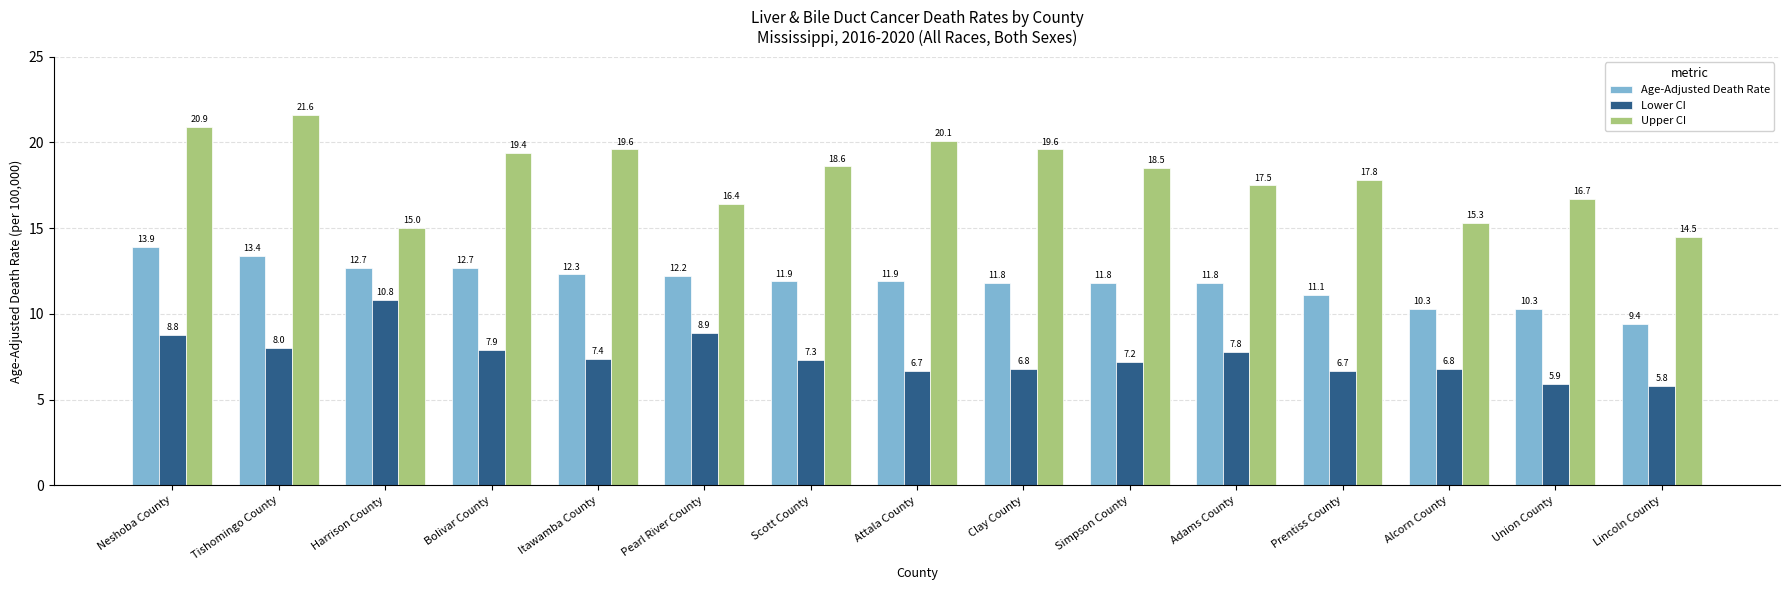

Reading left to right, extract all data points from this chart.

Age-Adjusted Death Rate: 13.9	13.4	12.7	12.7	12.3	12.2	11.9	11.9	11.8	11.8	11.8	11.1	10.3	10.3	9.4
Lower CI: 8.8	8.0	10.8	7.9	7.4	8.9	7.3	6.7	6.8	7.2	7.8	6.7	6.8	5.9	5.8
Upper CI: 20.9	21.6	15.0	19.4	19.6	16.4	18.6	20.1	19.6	18.5	17.5	17.8	15.3	16.7	14.5